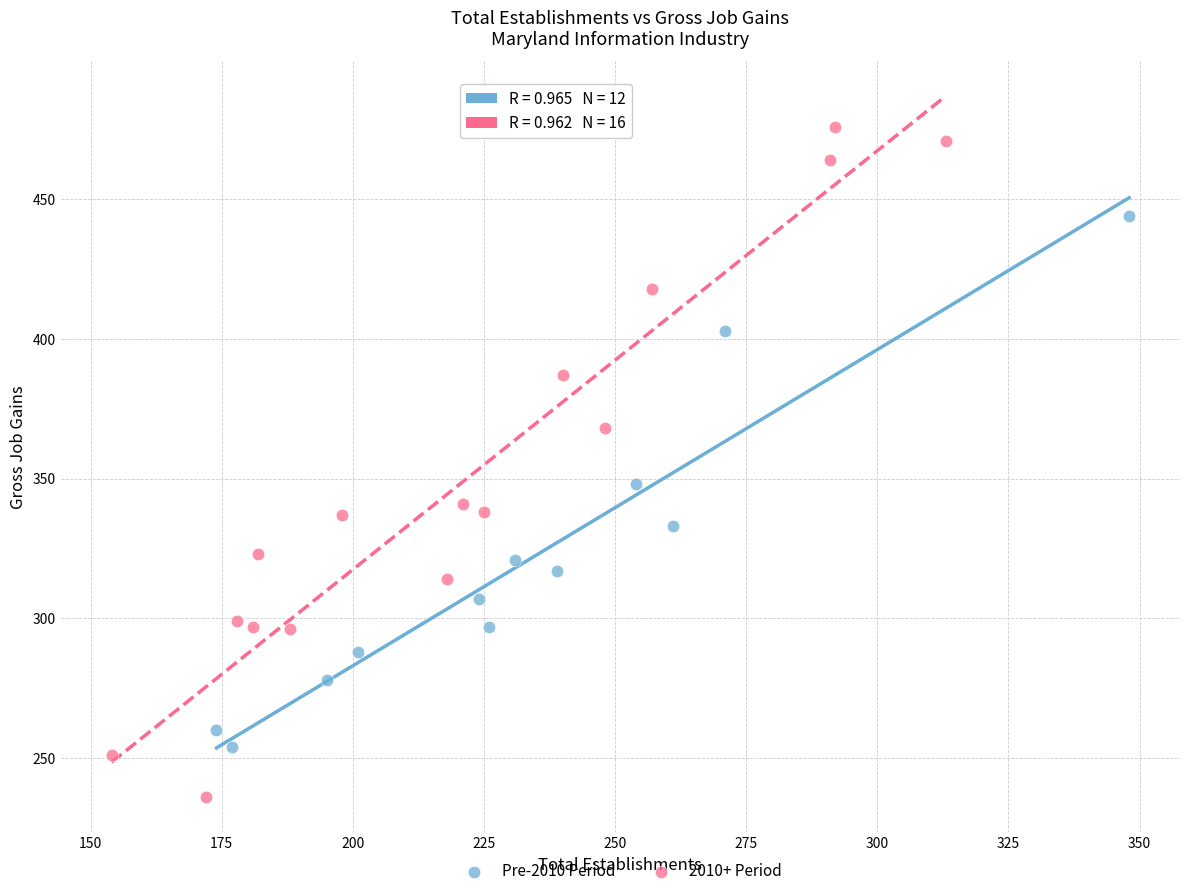

Which series reaches the minimum Y coordinate?

2010+ Period